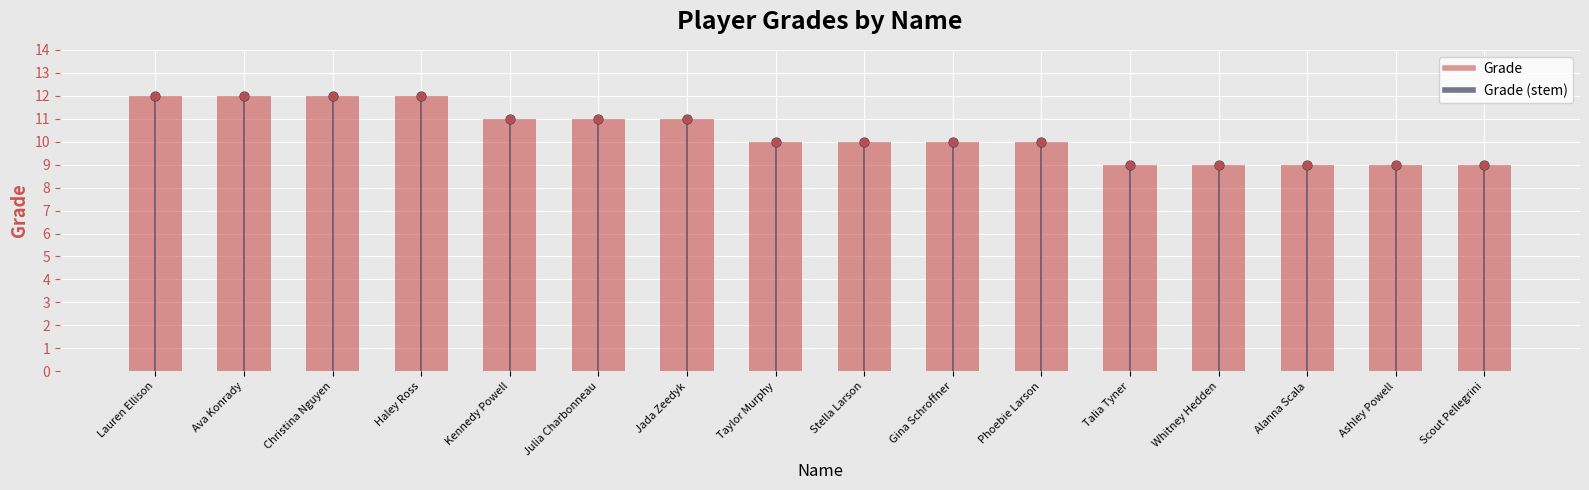

Is the value of Grade (dot) at Ava Konrady greater than the value of Grade at Scout Pellegrini?

Yes